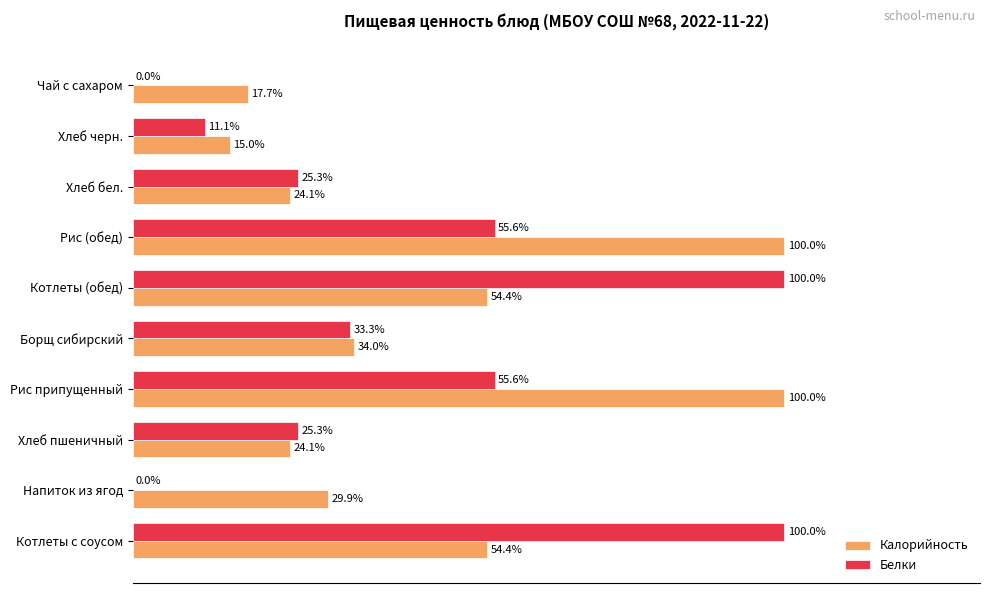

Which series has the largest total across all categories?

Калорийность